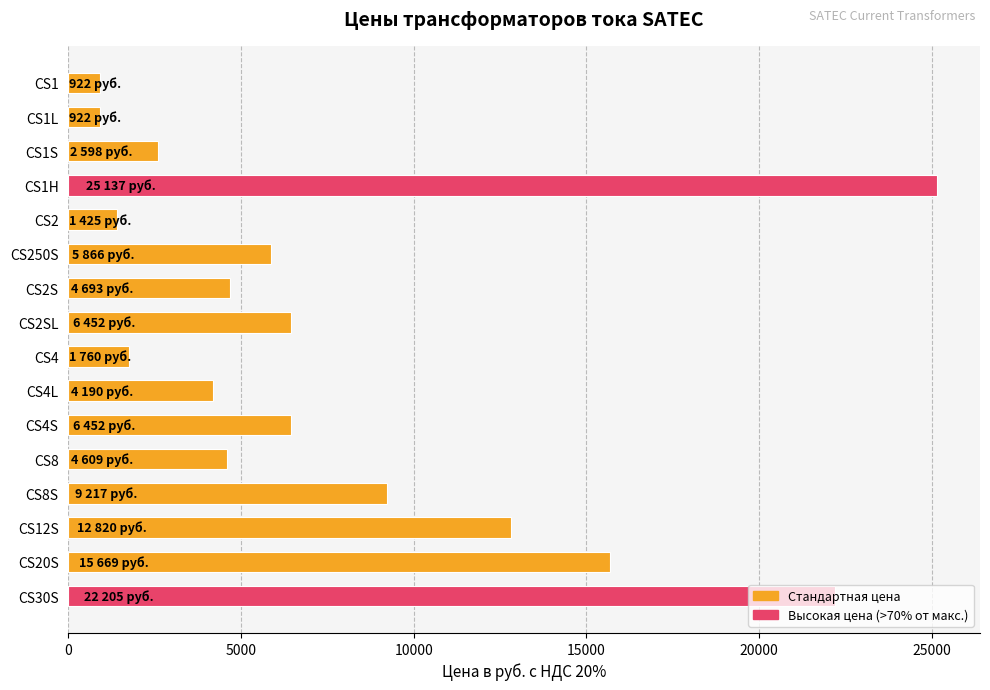

What is the sum of the values at CS1L and CS4L?

5112